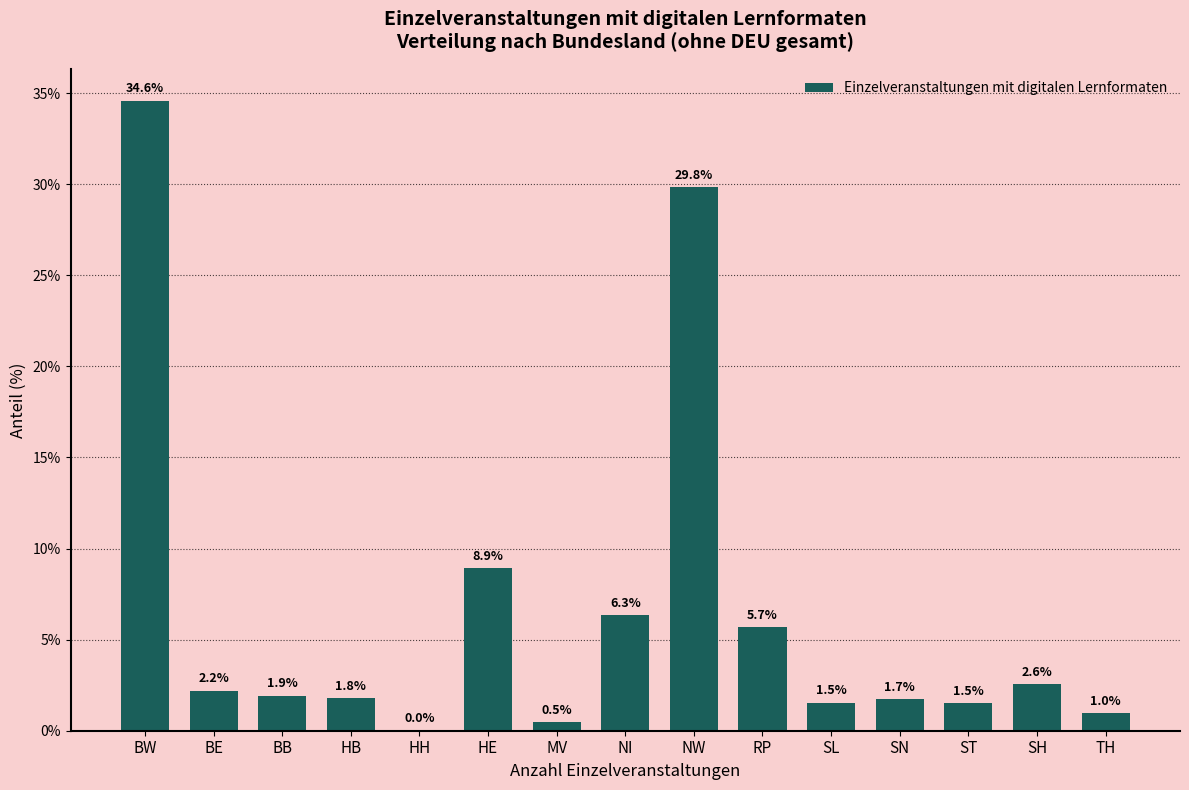

What is the sum of all values?

100.0